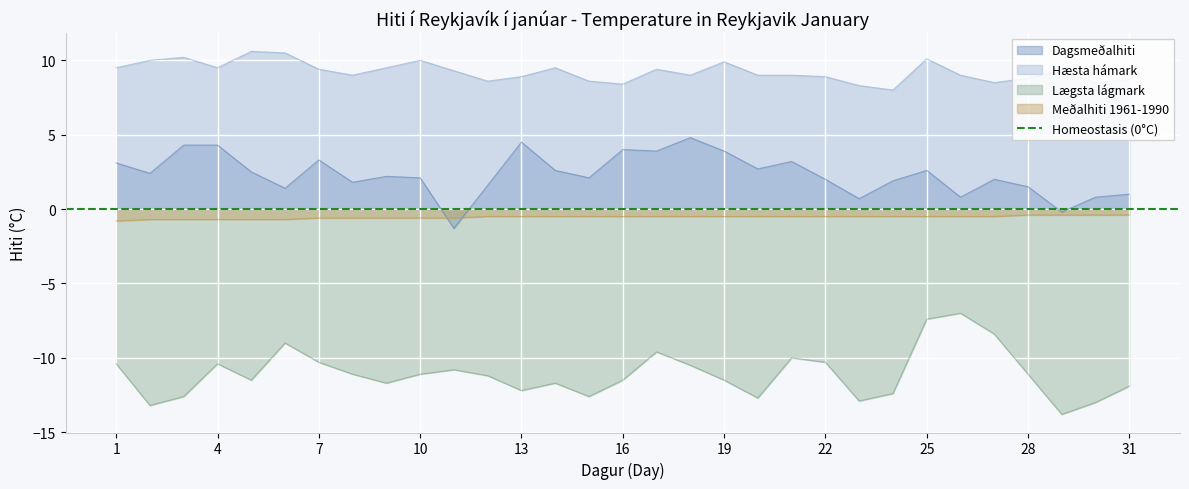

Reading left to right, what are all the values shown in this chart?

Dagsmeðalhiti: 3.1	2.4	4.3	4.3	2.5	1.4	3.3	1.8	2.2	2.1	-1.3	1.6	4.5	2.6	2.1	4.0	3.9	4.8	3.9	2.7	3.2	2.0	0.7	1.9	2.6	0.8	2.0	1.5	-0.2	0.8	1.0
Hæsta hámark: 9.5	10.0	10.2	9.5	10.6	10.5	9.4	9.0	9.5	10.0	9.3	8.6	8.9	9.5	8.6	8.4	9.4	9.0	9.9	9.0	9.0	8.9	8.3	8.0	10.1	9.0	8.5	8.8	9.3	8.5	8.7
Lægsta lágmark: -10.4	-13.2	-12.6	-10.4	-11.5	-9.0	-10.3	-11.1	-11.7	-11.1	-10.8	-11.2	-12.2	-11.7	-12.6	-11.5	-9.6	-10.5	-11.5	-12.7	-10.0	-10.3	-12.9	-12.4	-7.4	-7.0	-8.4	-11.1	-13.8	-13.0	-11.9
Meðalhiti 1961-1990: -0.8	-0.7	-0.7	-0.7	-0.7	-0.7	-0.6	-0.6	-0.6	-0.6	-0.6	-0.5	-0.5	-0.5	-0.5	-0.5	-0.5	-0.5	-0.5	-0.5	-0.5	-0.5	-0.5	-0.5	-0.5	-0.5	-0.5	-0.4	-0.4	-0.4	-0.4